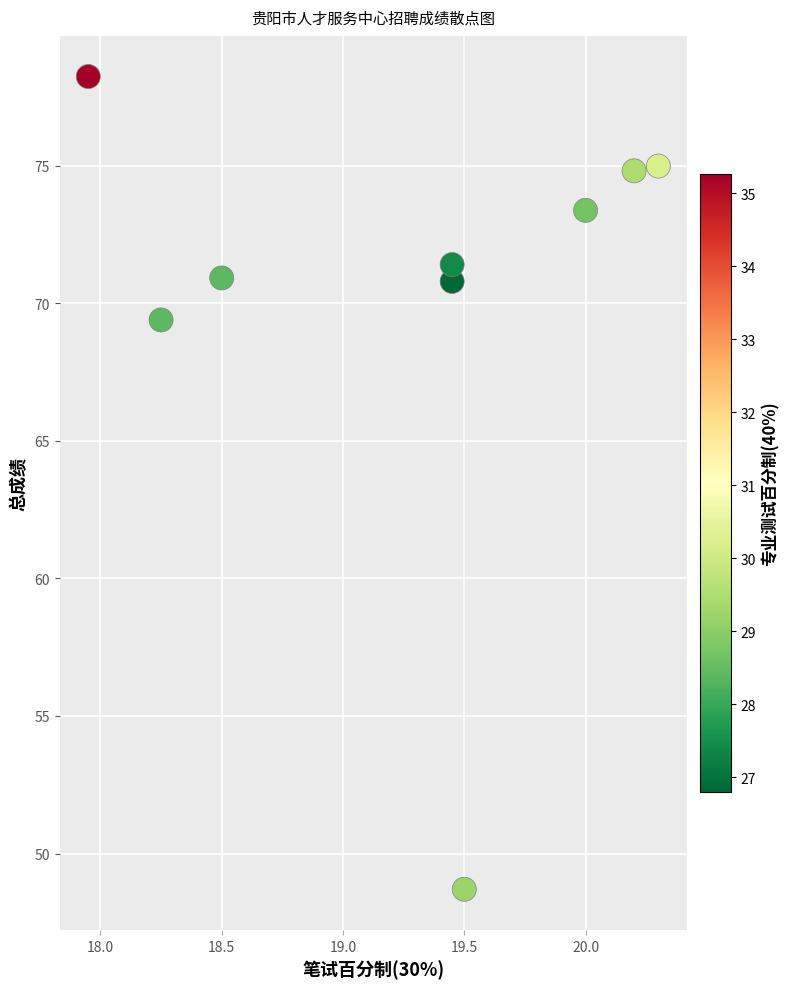

What Y value in the scatter plot is closest to 63?

69.4